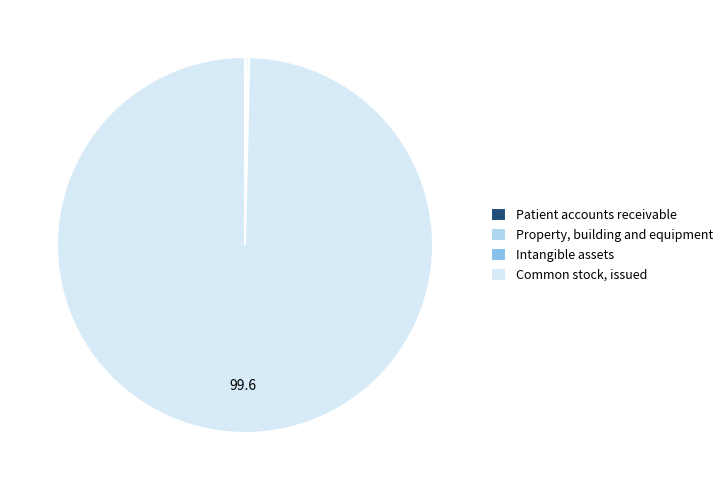

Which category accounts for the majority?

Common stock, issued